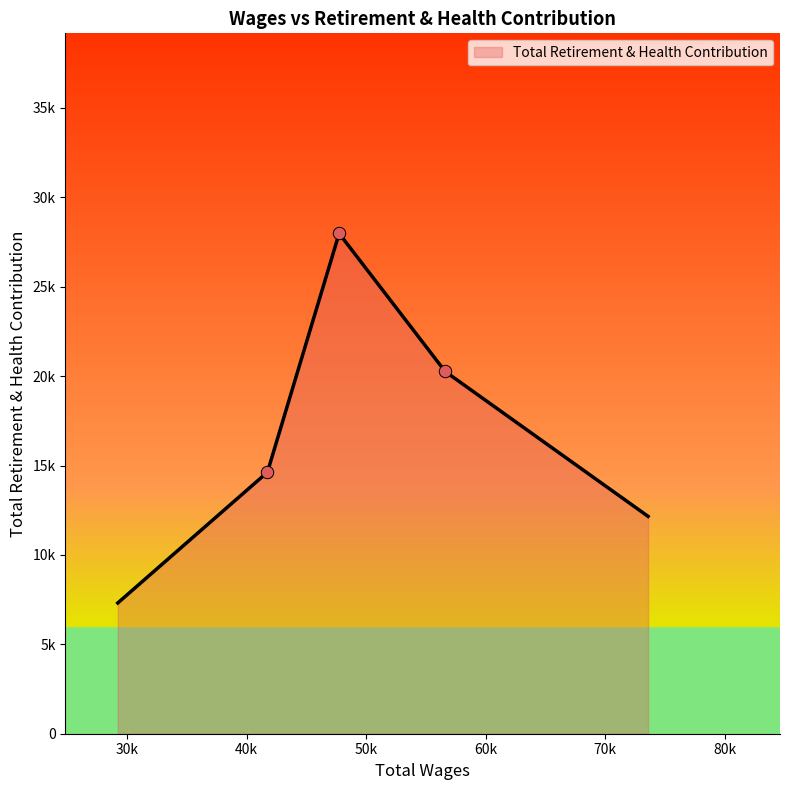

Between 47746.0 and 56618.0, which is larger?

47746.0